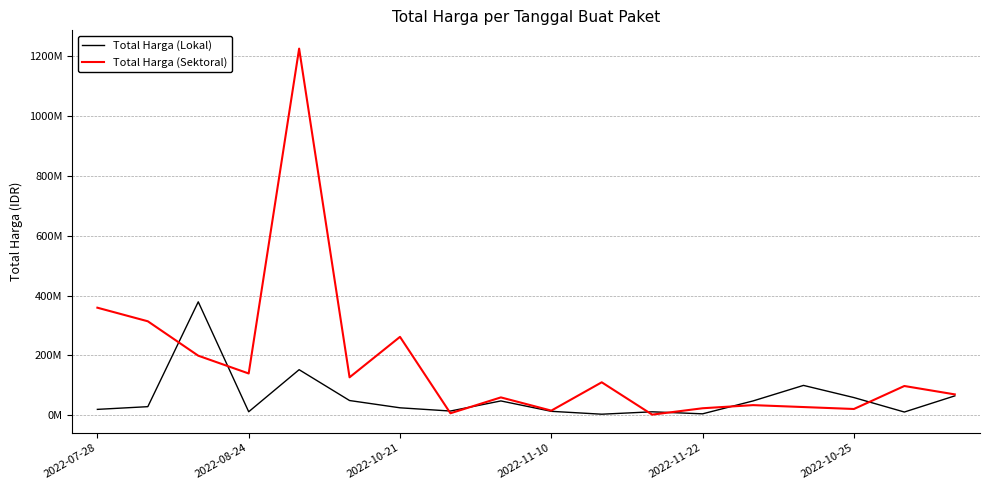

List the series in order of their overall mean, lowest first.

Total Harga (Lokal), Total Harga (Sektoral)